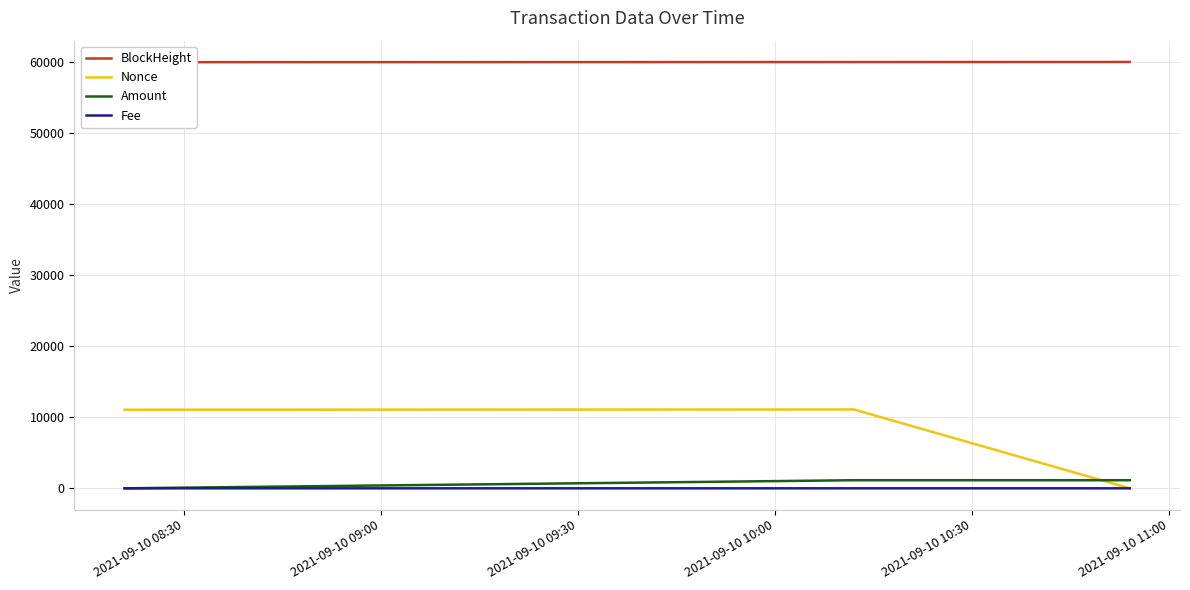

Does the chart have visible grid lines?

Yes